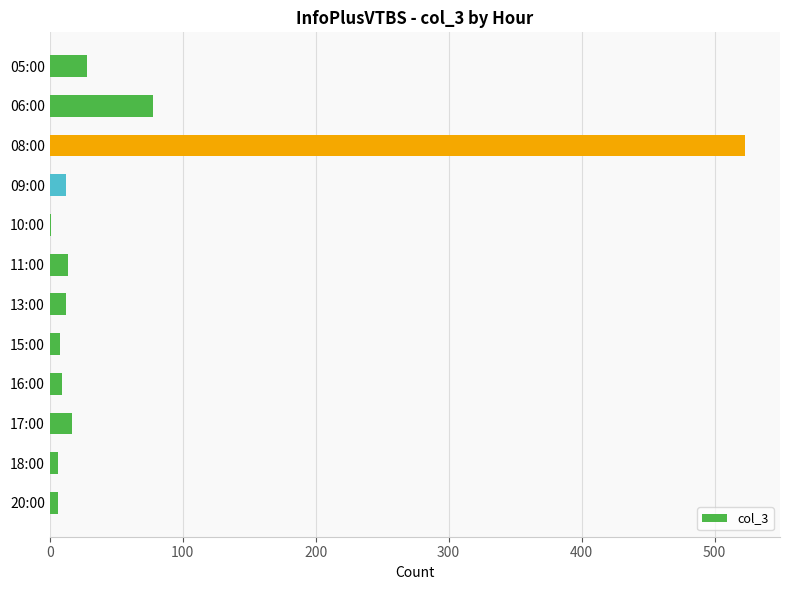

Which category has the highest value across all series?

08:00